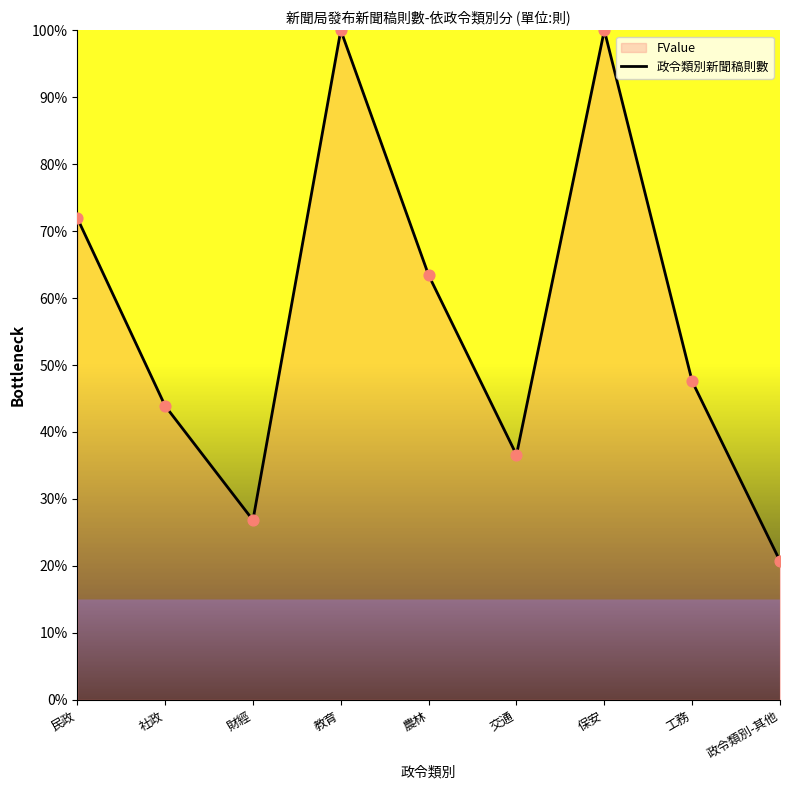

What is the ratio of the value at 教育 to the value at 交通?

2.7